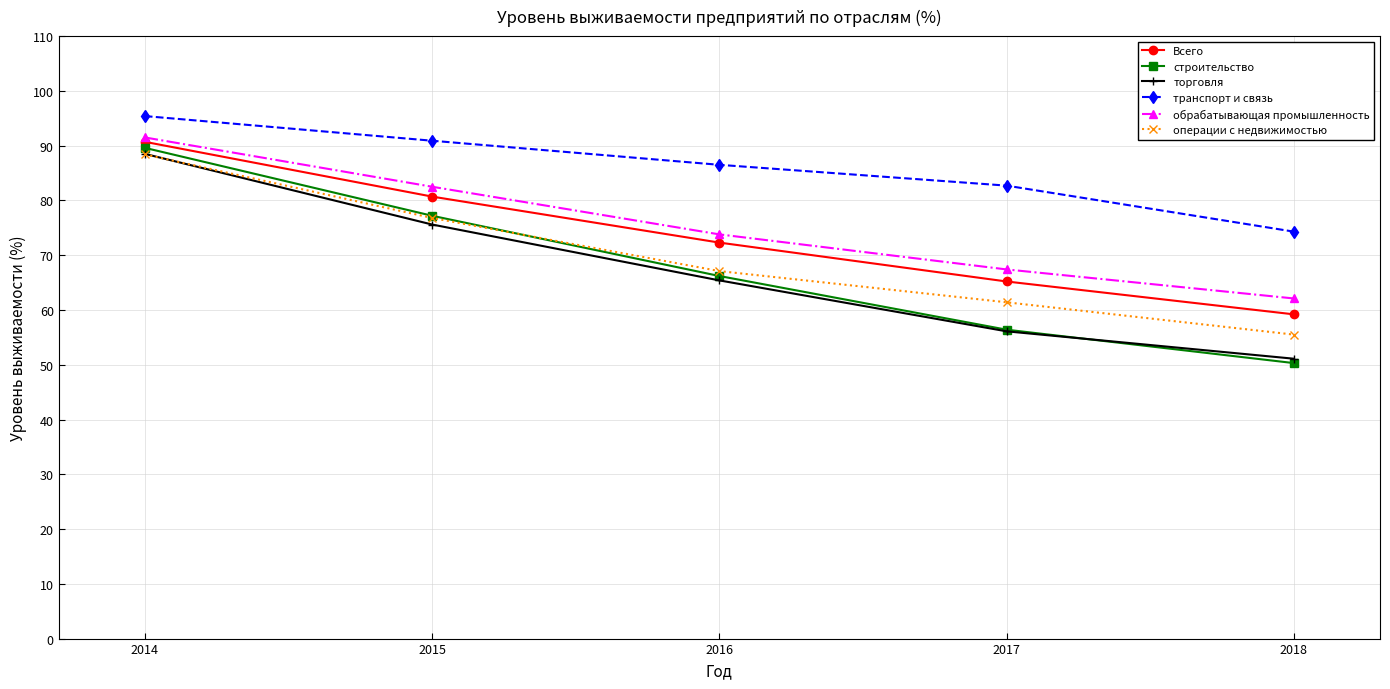

What is the value of the операции с недвижимостью point at the 3rd from the left?

67.1